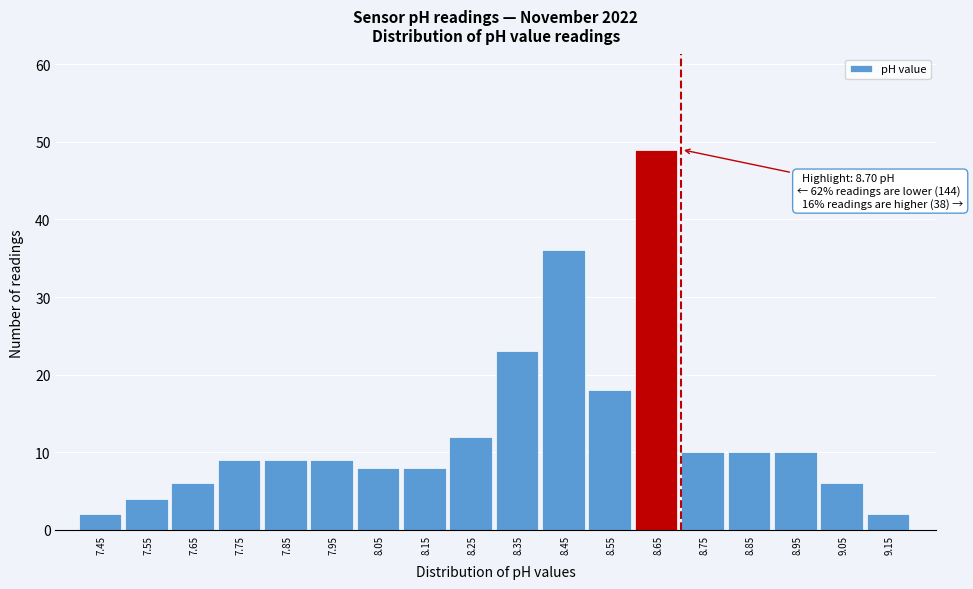

Reading left to right, extract all data points from this chart.

7.45=2	7.55=4	7.65=6	7.75=9	7.85=9	7.95=9	8.05=8	8.15=8	8.25=12	8.35=23	8.45=36	8.55=18	8.65=49	8.75=10	8.85=10	8.95=10	9.05=6	9.15=2